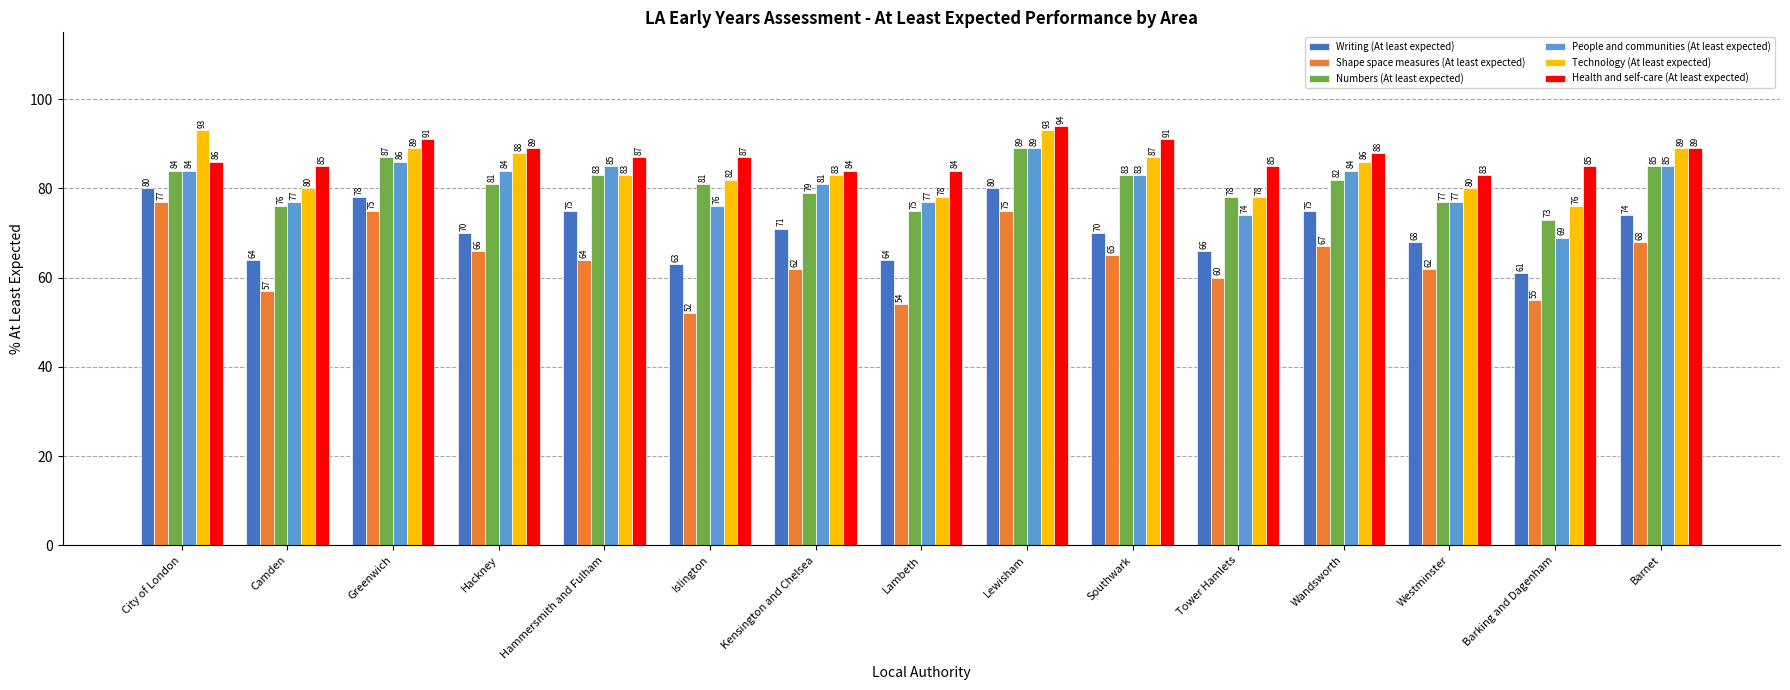

What are all the series names shown in the legend?

Writing (At least expected), Shape space measures (At least expected), Numbers (At least expected), People and communities (At least expected), Technology (At least expected), Health and self-care (At least expected)